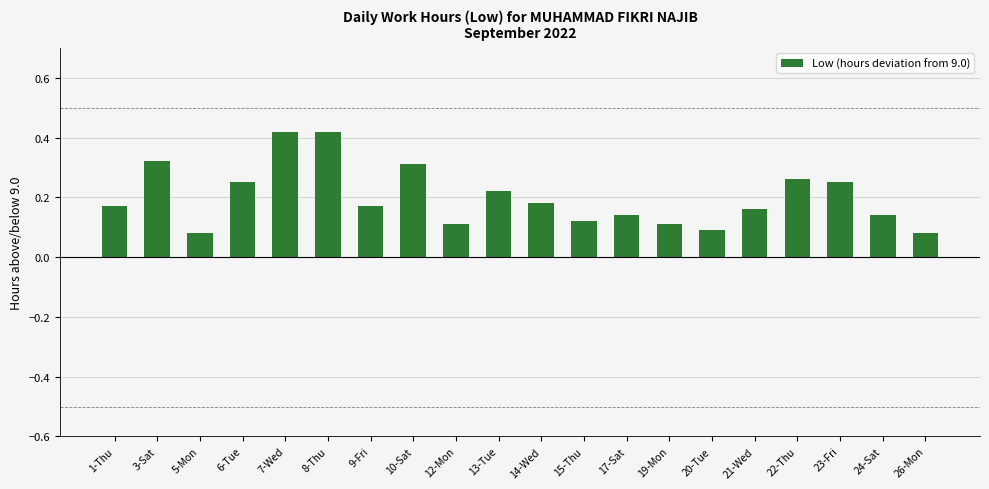

What position from the left is 10-Sat?

8